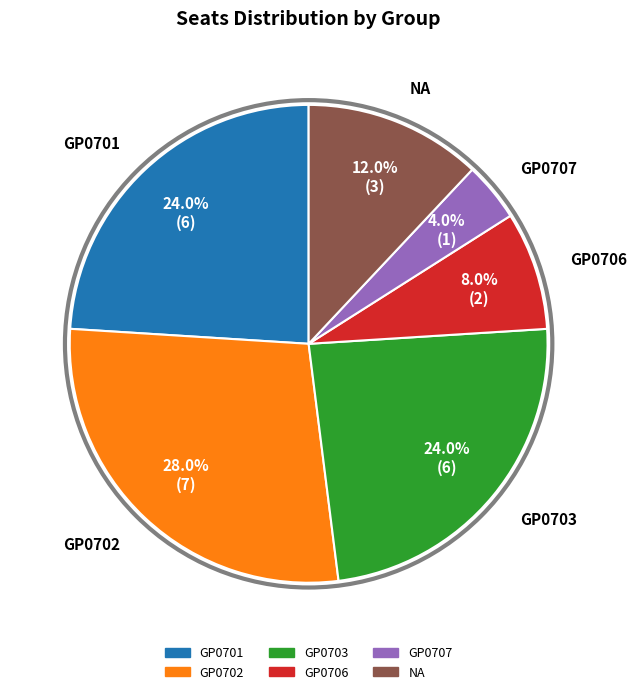

Is it true that GP0707 is 4% of the pie?

True